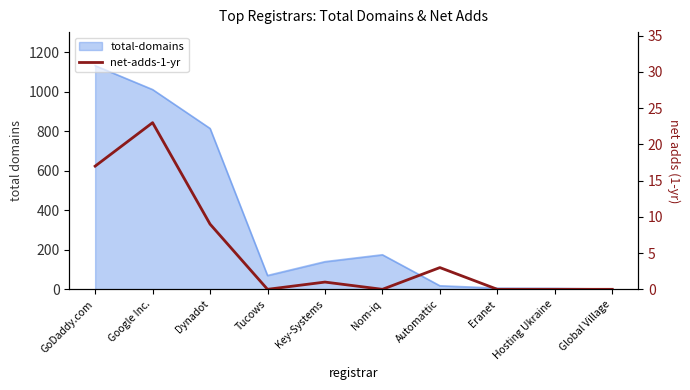

Where does the data first go above 1?

GoDaddy.com